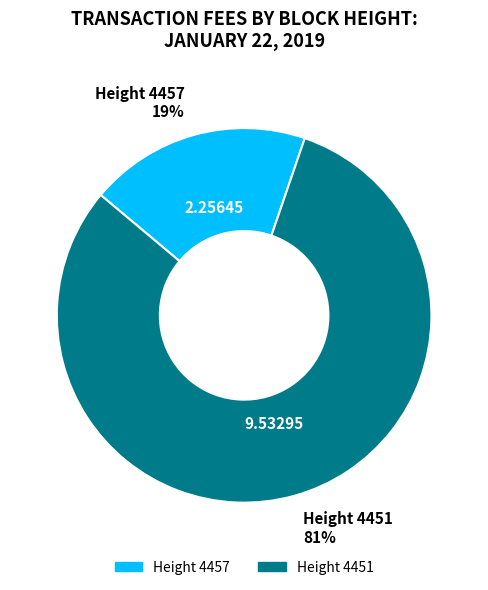

Does any single category account for the majority?

Yes